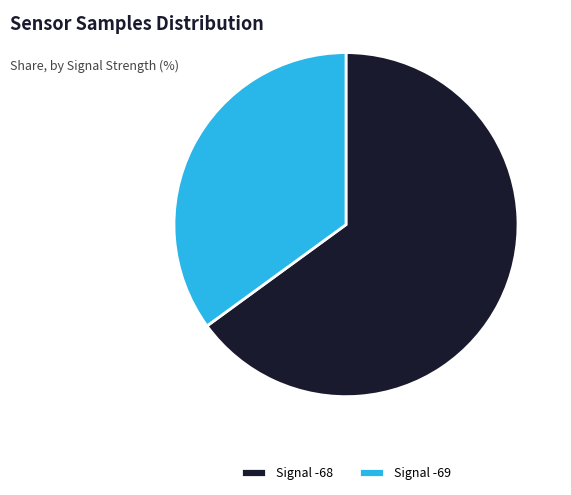

Approximately how many times larger is the value at Signal -68 compared to Signal -69?

1.9